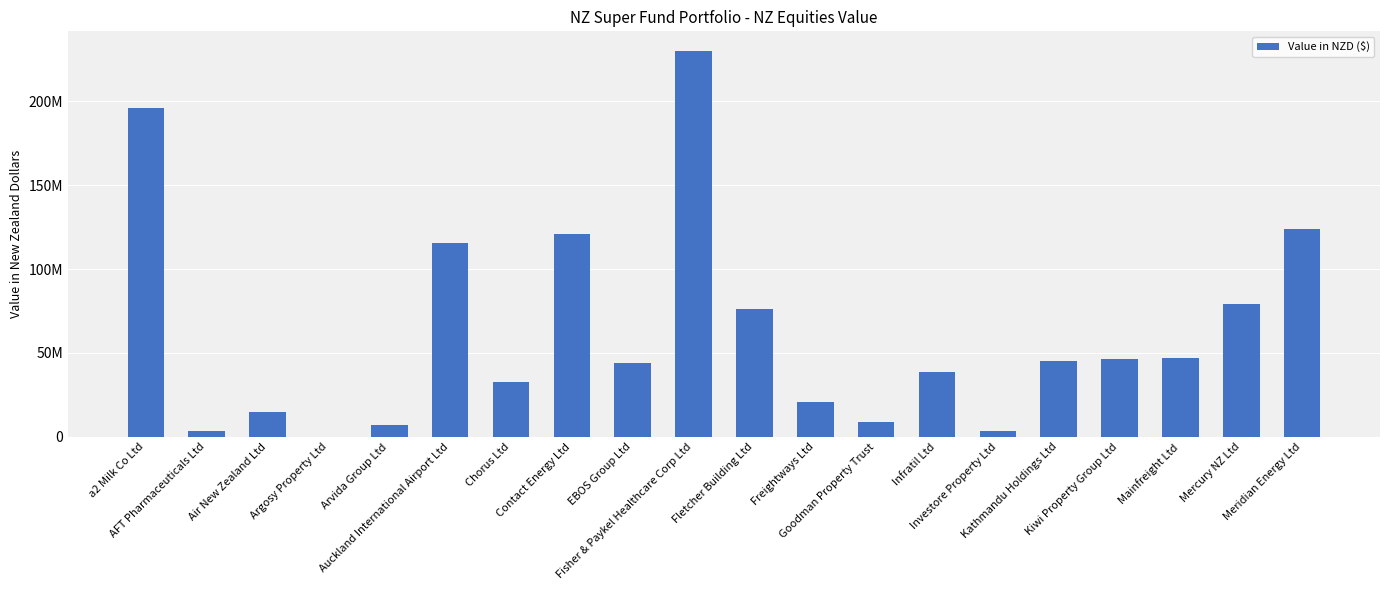

Reading left to right, transcribe all the data shown in this chart.

a2 Milk Co Ltd=196101690.8	AFT Pharmaceuticals Ltd=3230034.5	Air New Zealand Ltd=14616120.4	Argosy Property Ltd=64411.5	Arvida Group Ltd=6988456.3	Auckland International Airport Ltd=115561923.8	Chorus Ltd=32939430.9	Contact Energy Ltd=120654316.3	EBOS Group Ltd=44025705.2	Fisher & Paykel Healthcare Corp Ltd=230286105.6	Fletcher Building Ltd=76213389.5	Freightways Ltd=20526624.5	Goodman Property Trust=8748307.4	Infratil Ltd=38760477.8	Investore Property Ltd=3640000.0	Kathmandu Holdings Ltd=44977602.3	Kiwi Property Group Ltd=46272818.3	Mainfreight Ltd=47121705.0	Mercury NZ Ltd=78946609.6	Meridian Energy Ltd=123950475.0